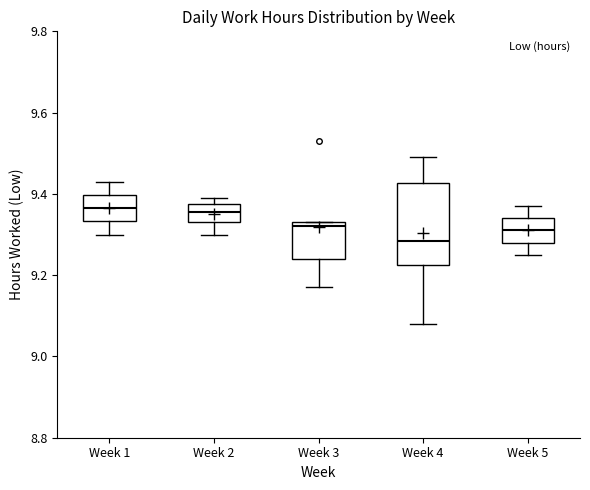

Which box is the tallest, from its lower edge to its upper edge?

Week 4